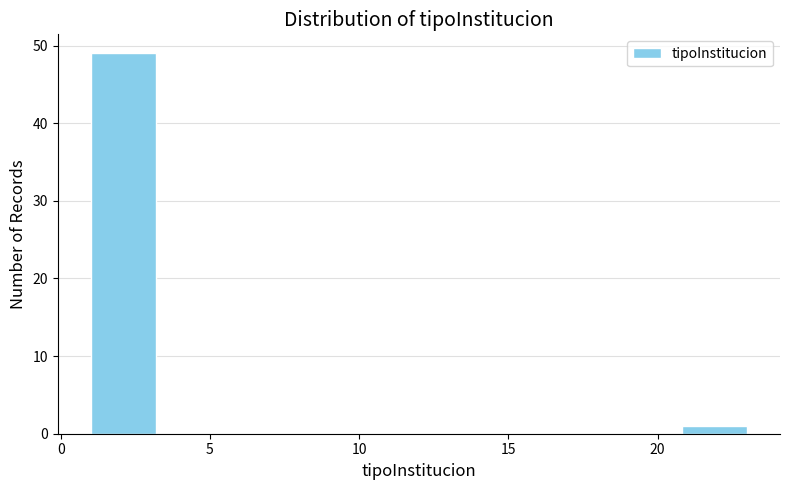

Reading left to right, list every bar in this chart as the range it spans on the x-axis followed by its height. Neither the bar edges nor the heights are printed on the chart, so give them approximately, as read against the axes.

1.0 to 3.2: 49
3.2 to 5.4: 0
5.4 to 7.6: 0
7.6 to 9.8: 0
9.8 to 12.0: 0
12.0 to 14.2: 0
14.2 to 16.4: 0
16.4 to 18.6: 0
18.6 to 20.8: 0
20.8 to 23.0: 1